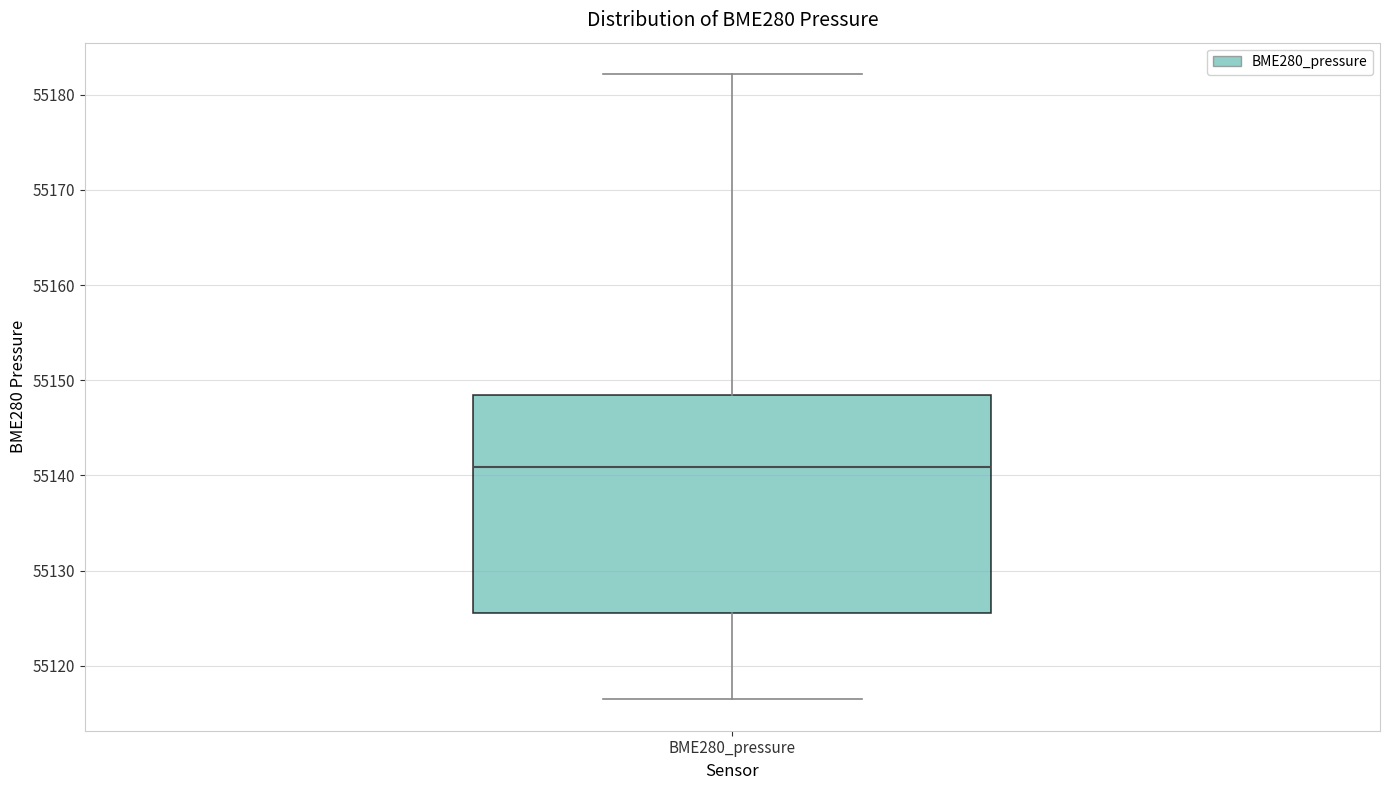

Transcribe this box plot: give where the median line is, the range the box spans, and where the two whiskers end, as read against the y-axis. The values are not printed on the chart, so give them approximately, as read against the axis.

median 55141, box 55126 to 55148, whiskers 55116 to 55182